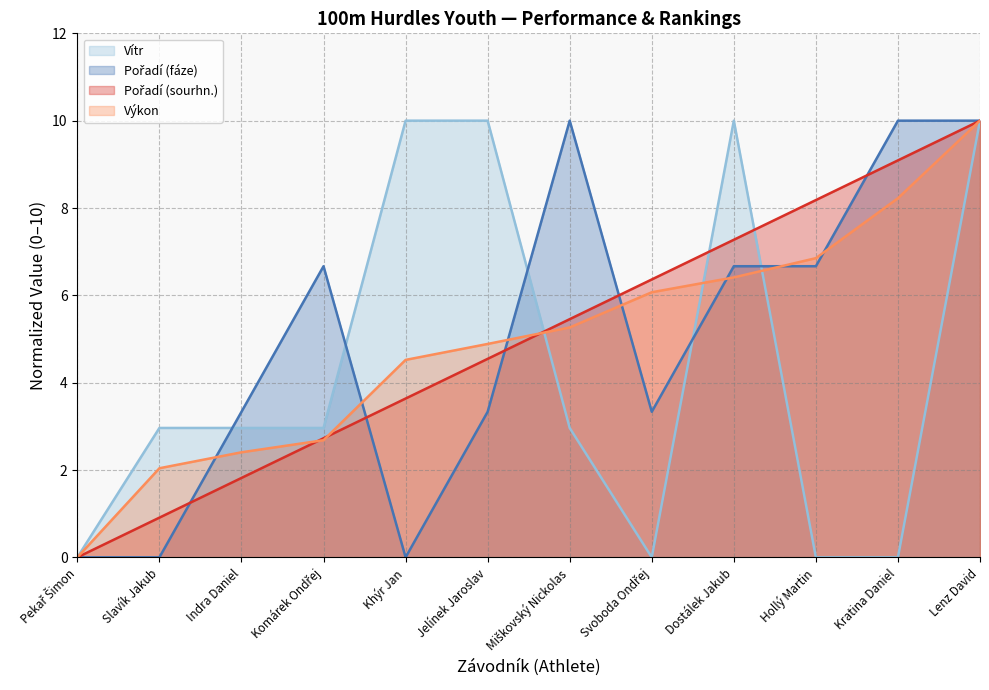

What is the difference between the maximum and minimum values in the Pořadí (fáze) series?

10.0